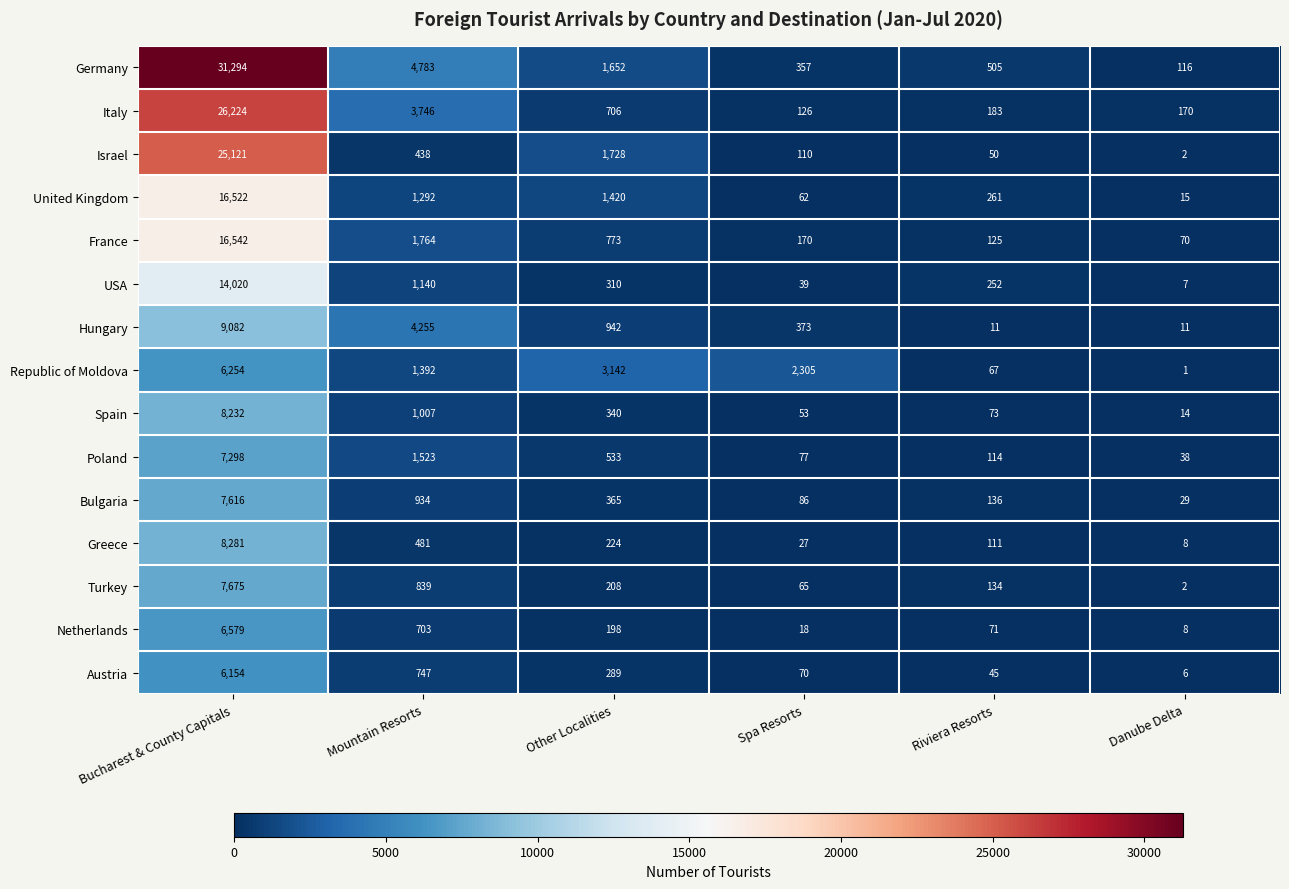

What is the difference between the second highest and minimum values in the Hungary series?

4244